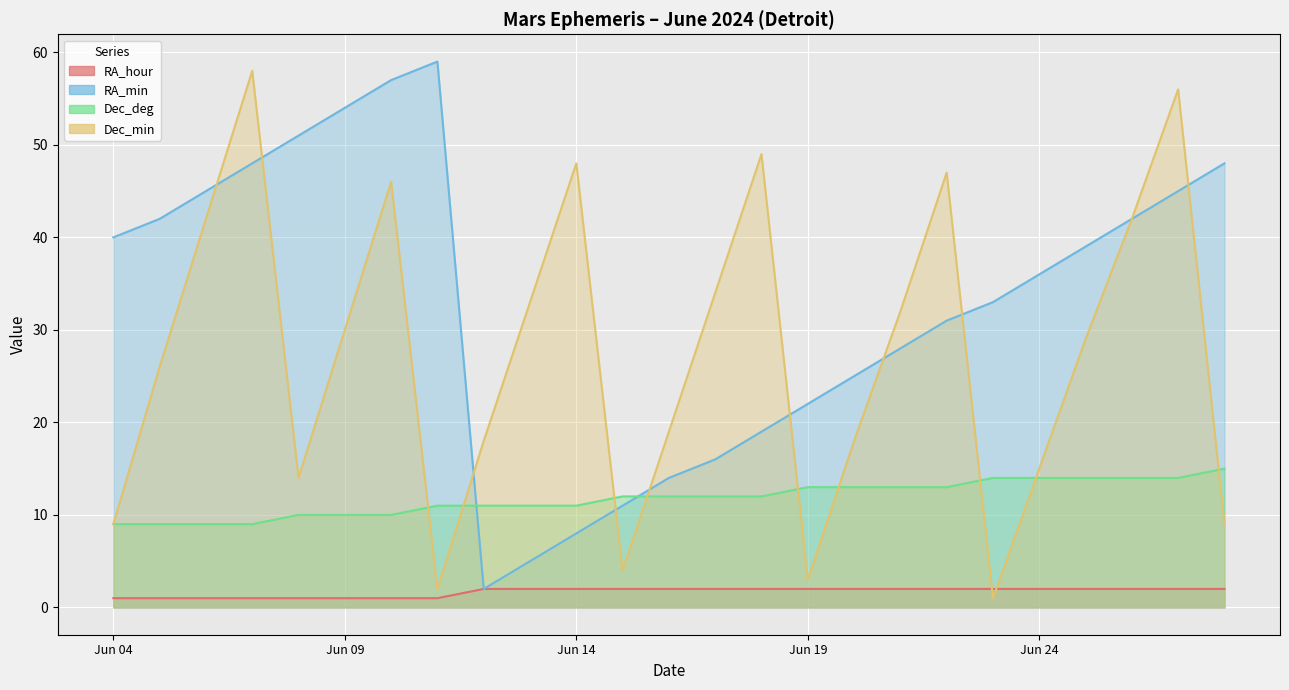

What is the average value of the Dec_min series?

27